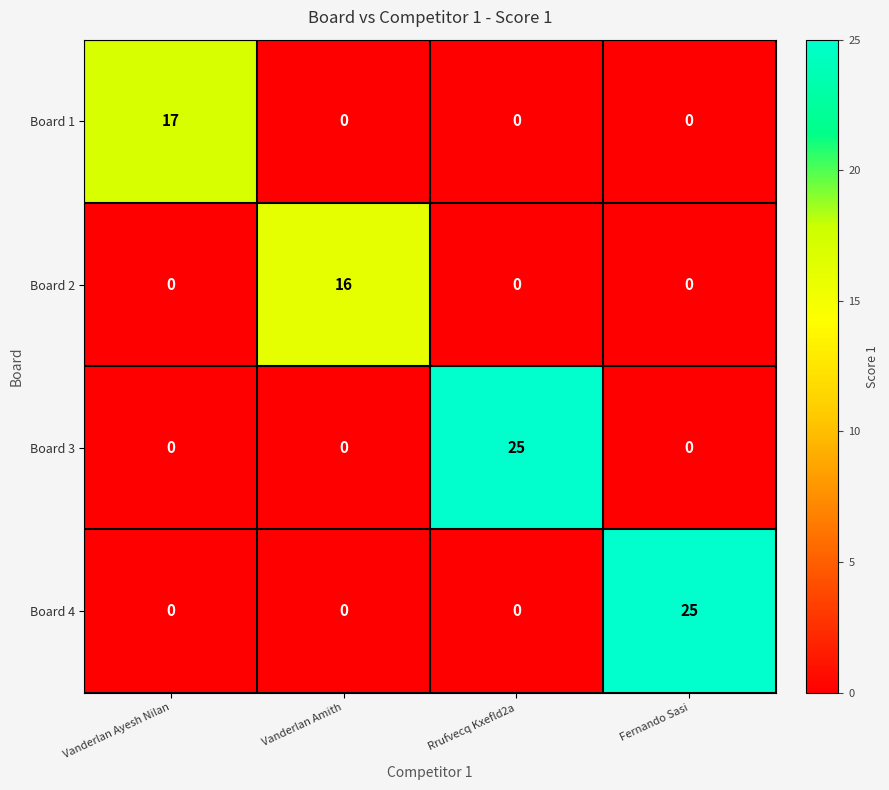

What is the difference between the highest and lowest values at Vanderlan Ayesh Nilan?

17